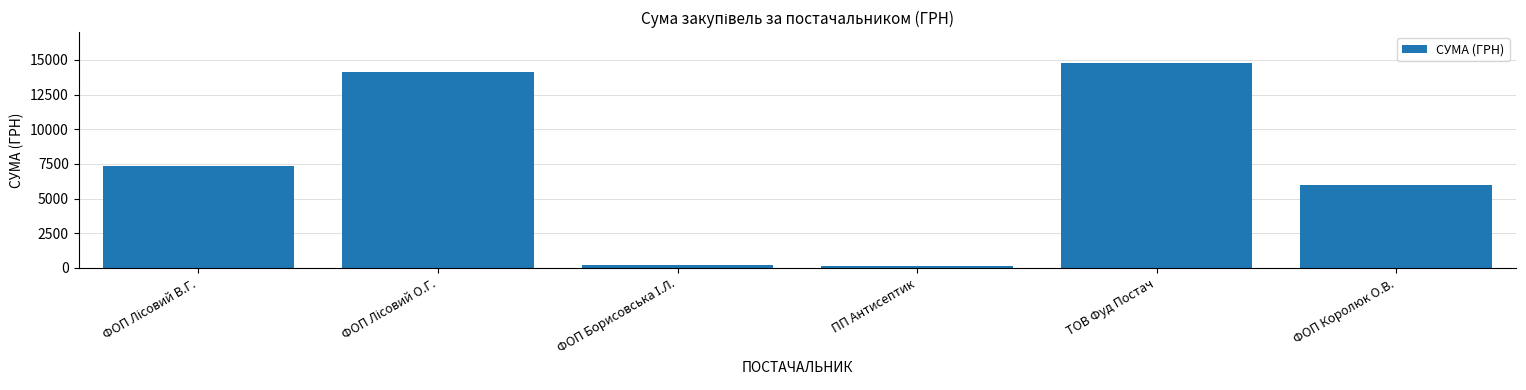

What is the label of the 1st bar from the right?

ФОП Королюк О.В.